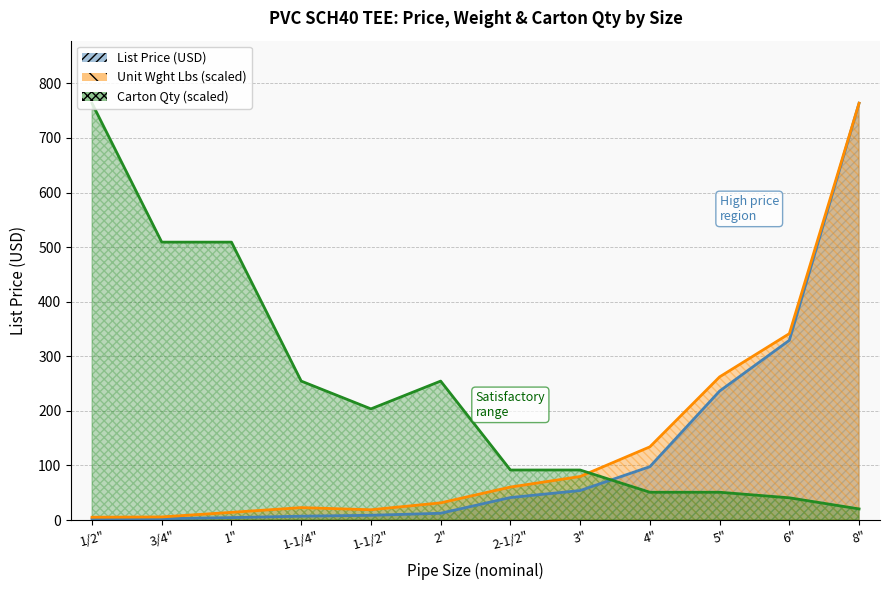

What is the minimum value for Unit Wght Lbs?

5.1